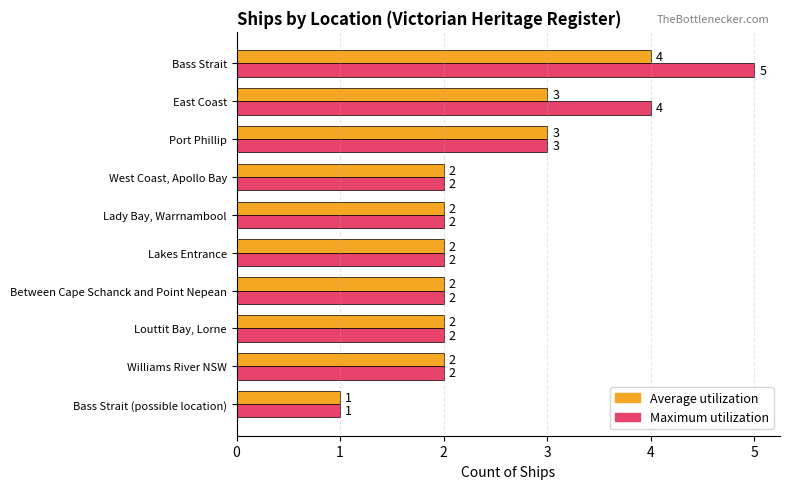

Rank the series at East Coast from highest to lowest value.

Maximum utilization, Average utilization